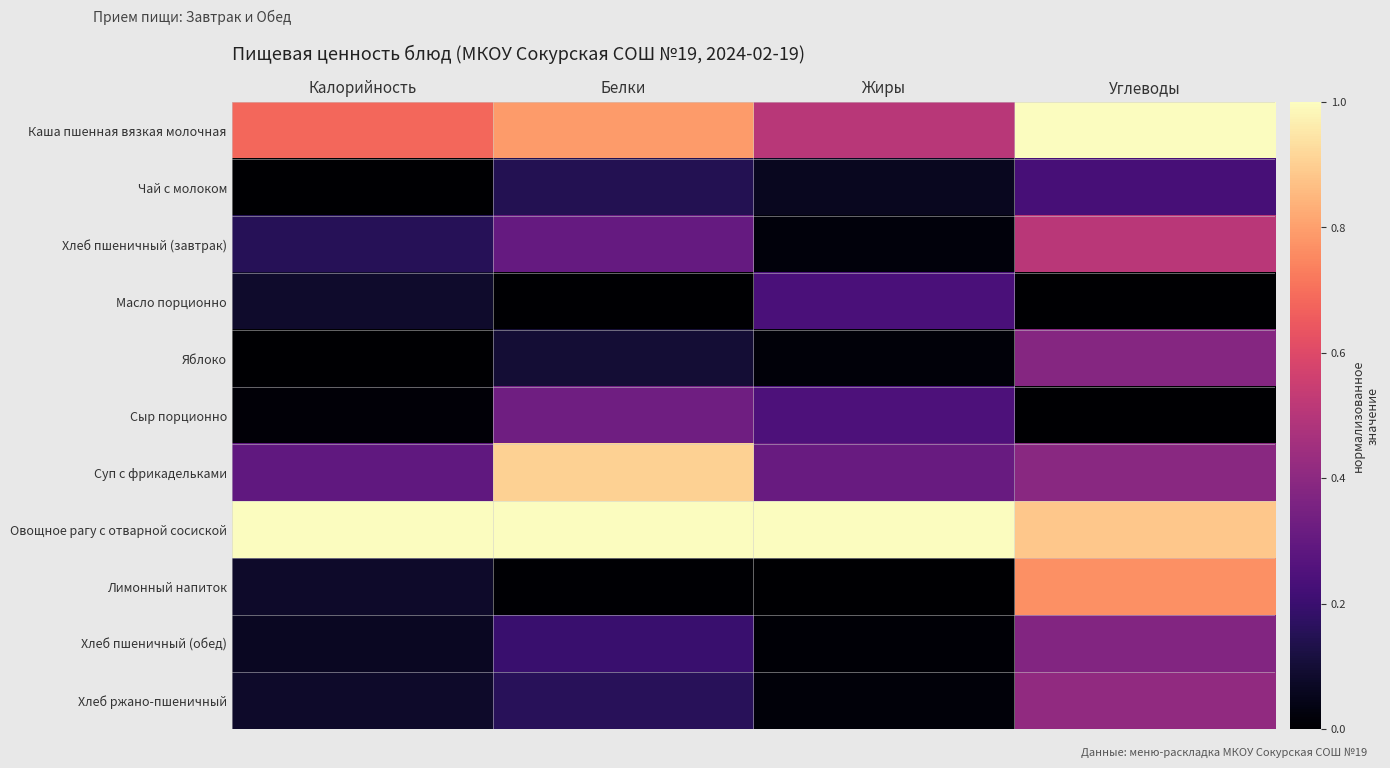

Which series has the largest range (max minus min)?

Лимонный напиток